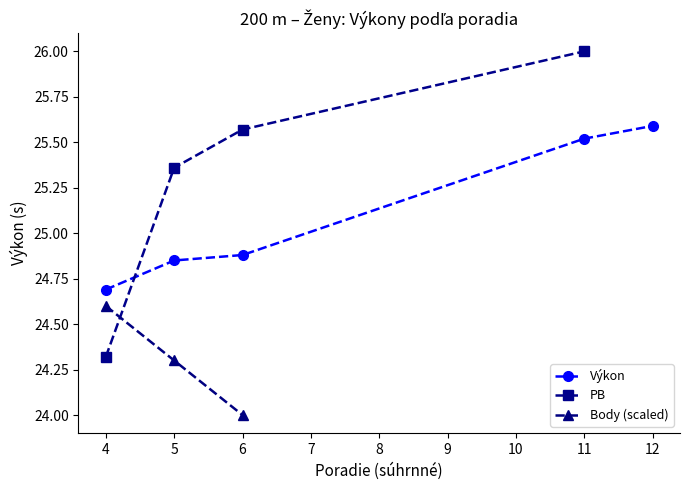

True or false: Výkon has a value of 32.9 at 6.

False